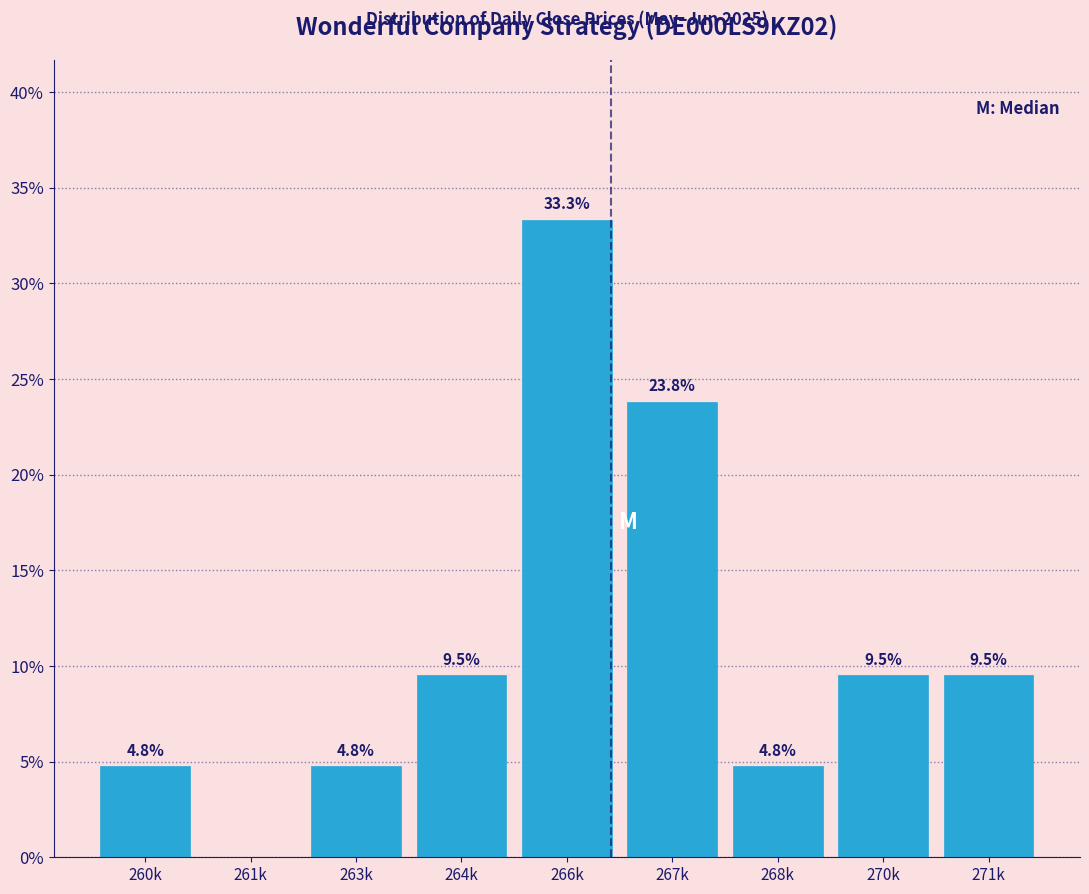

Reading left to right, transcribe all the data shown in this chart.

260k=4.8	261k=0.0	263k=4.8	264k=9.5	266k=33.3	267k=23.8	268k=4.8	270k=9.5	271k=9.5